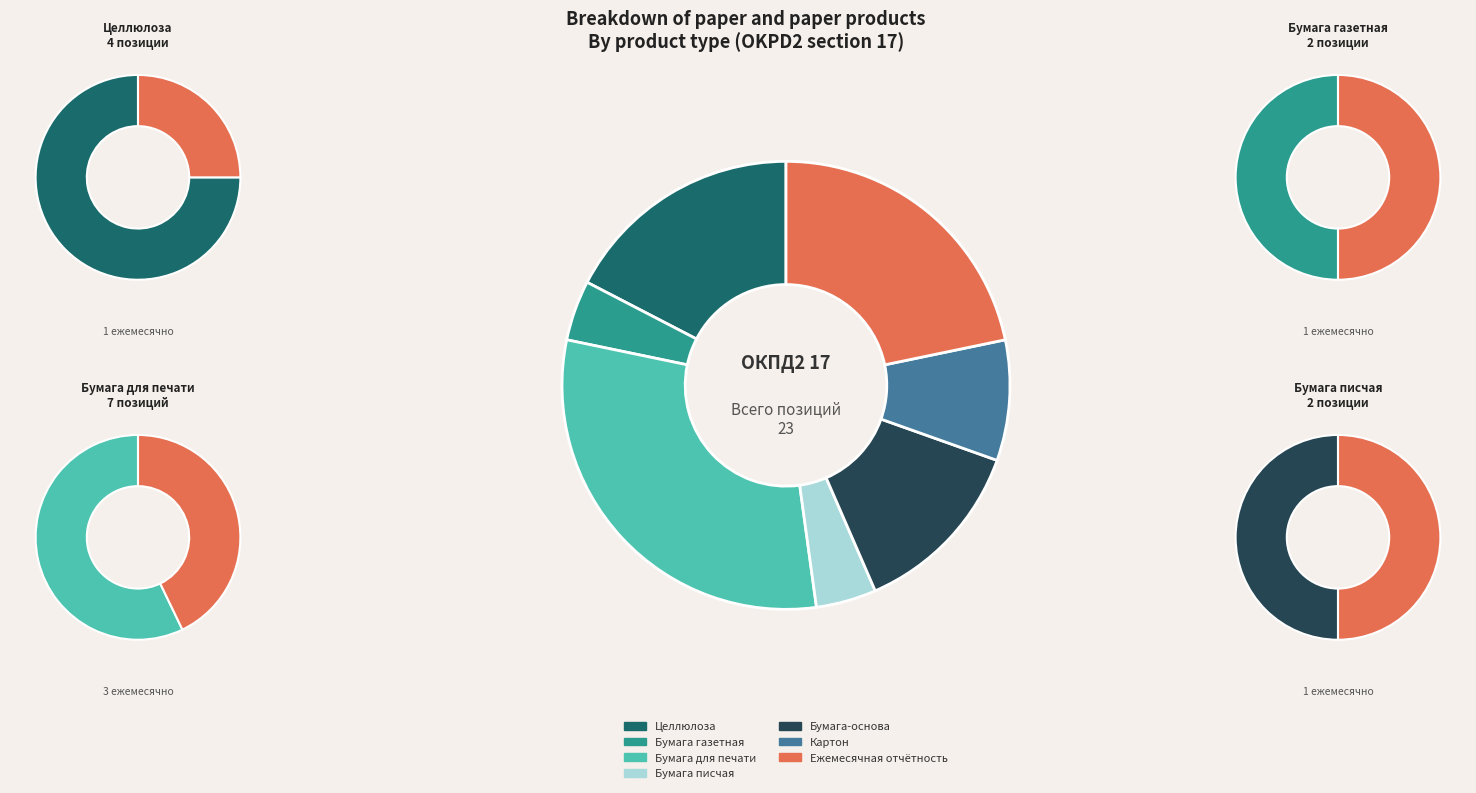

Which slice is the largest?

Бумага для печати